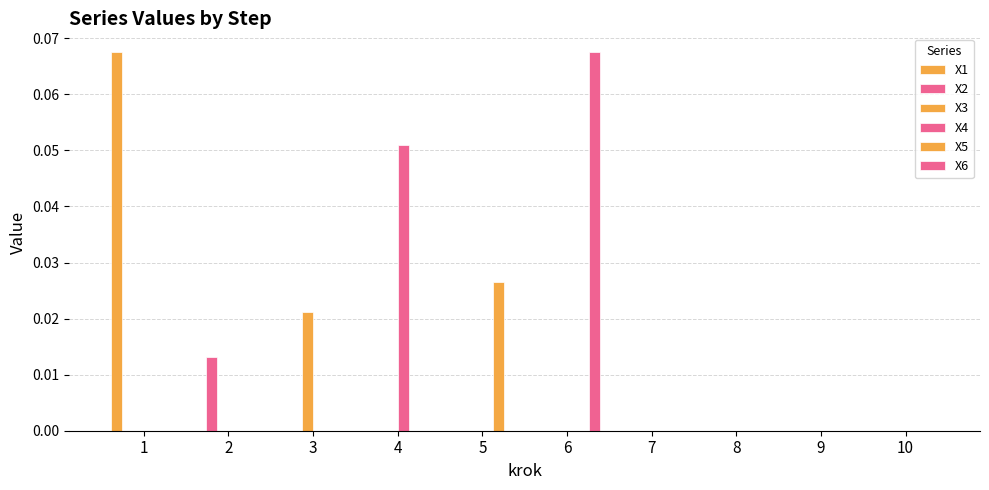

Is it true that X6 equals 0.0 at 6?

False